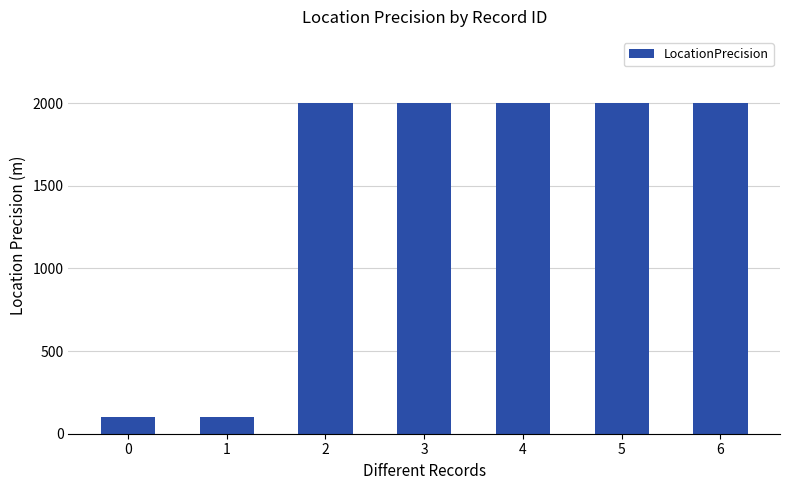

Reading left to right, transcribe all the data shown in this chart.

100	100	2000	2000	2000	2000	2000